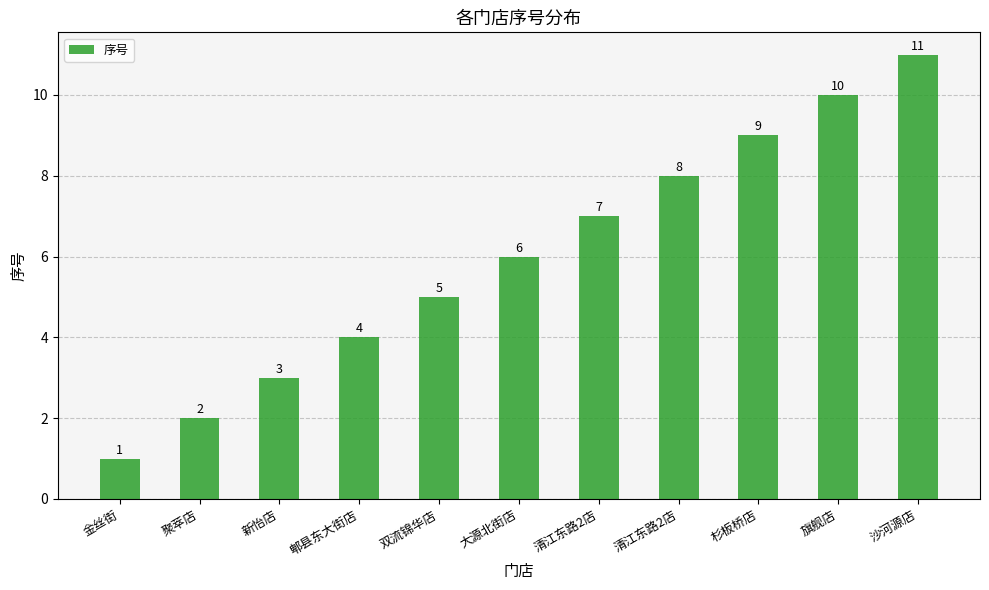

The value at 郫县东大街店 is 4. True or false?

True